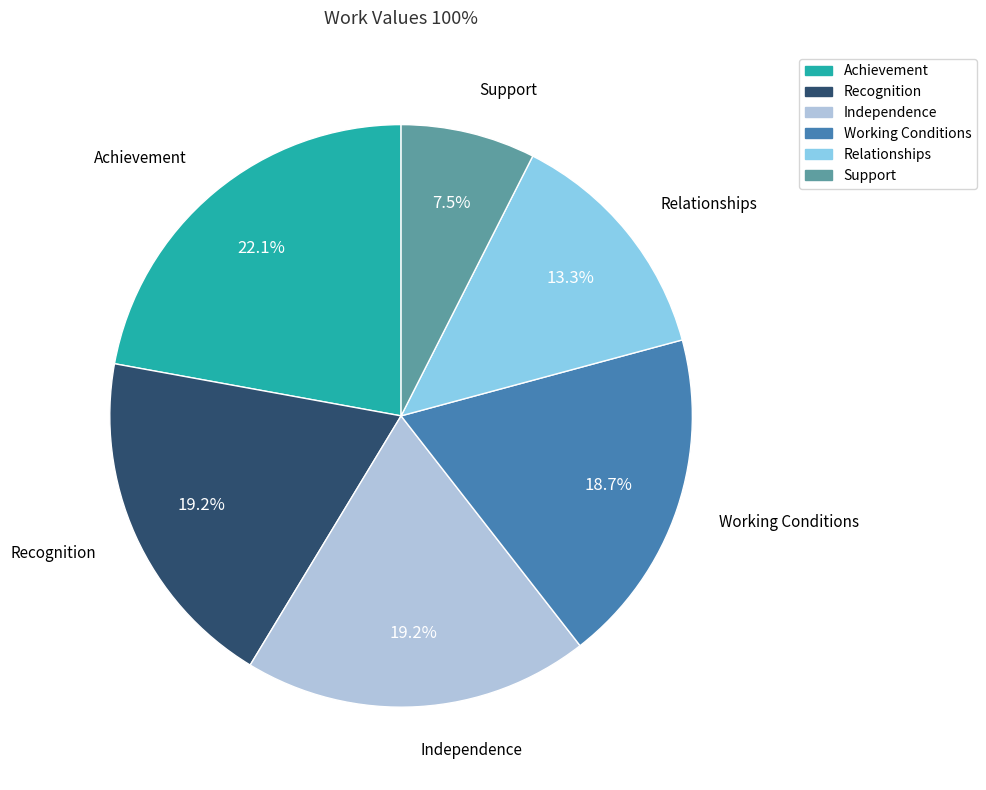

How many slices are in this pie chart?

6